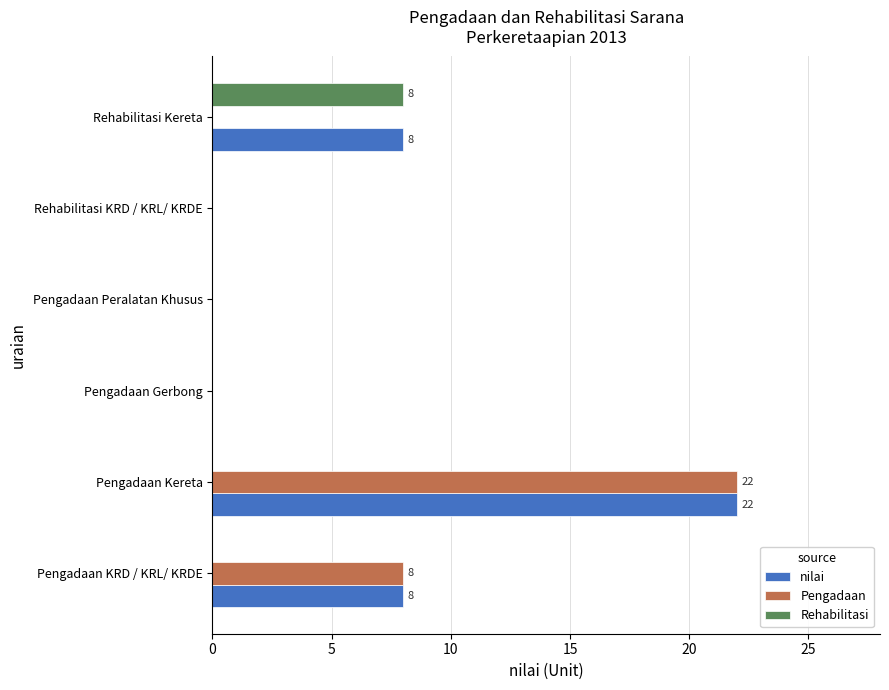

How many categories are shown in the chart?

6